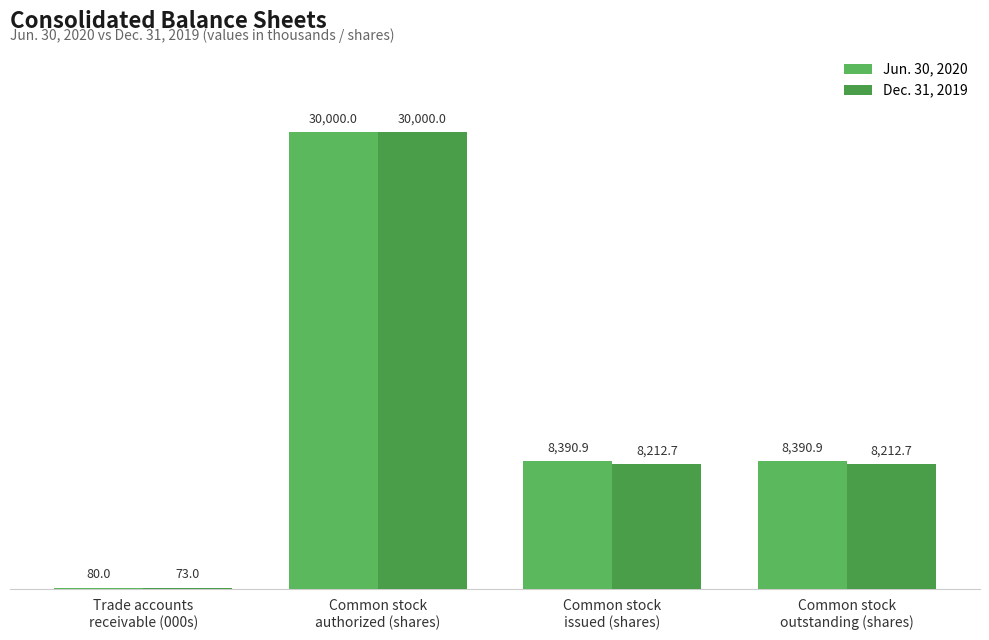

What is the label of the 2nd bar from the right?

Common stock
issued (shares)